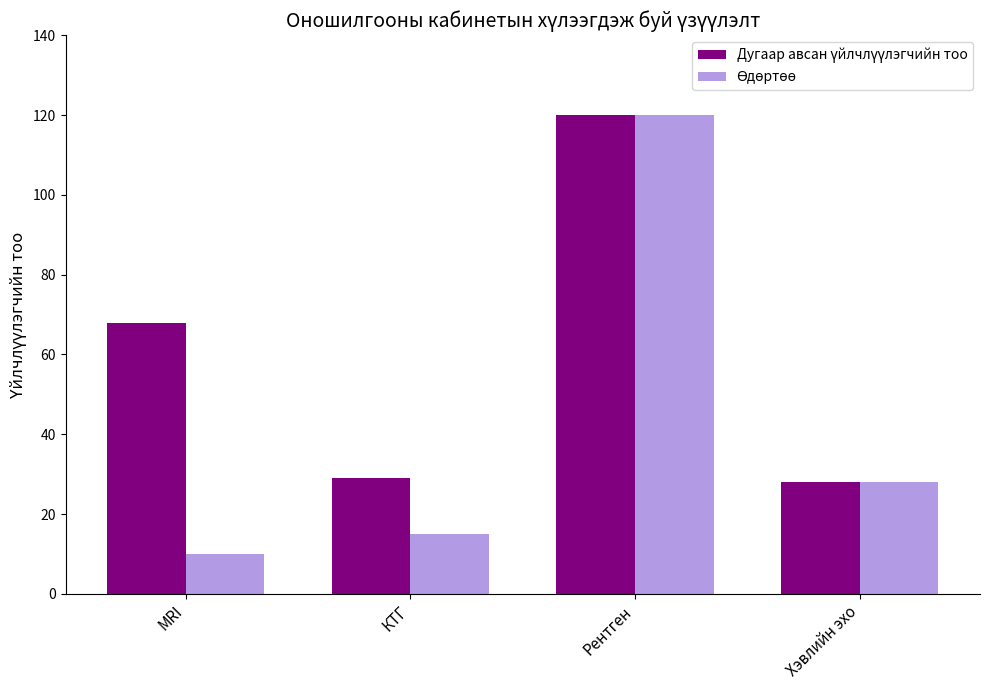

How many distinct data groups are displayed?

2